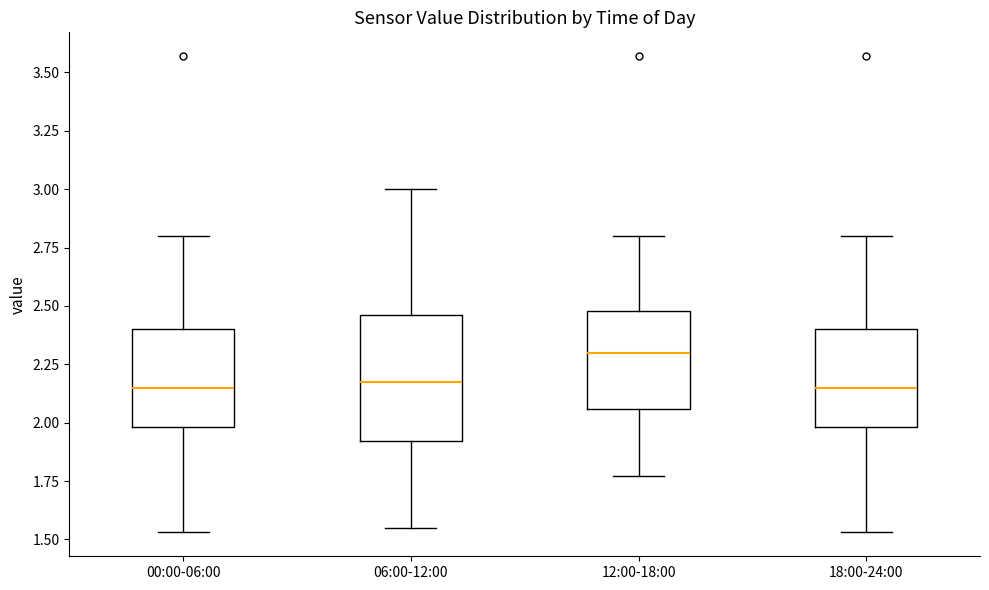

Reading left to right, transcribe this box plot: for each box, give where its median line is, the range the box spans, and where its two whiskers end, as read against the y-axis. The values are not printed on the chart, so give them approximately, as read against the axis.

00:00-06:00: median 2.15, box 2.00 to 2.40, whiskers 1.55 to 2.80
06:00-12:00: median 2.20, box 1.90 to 2.45, whiskers 1.55 to 3.00
12:00-18:00: median 2.30, box 2.05 to 2.50, whiskers 1.75 to 2.80
18:00-24:00: median 2.15, box 2.00 to 2.40, whiskers 1.55 to 2.80